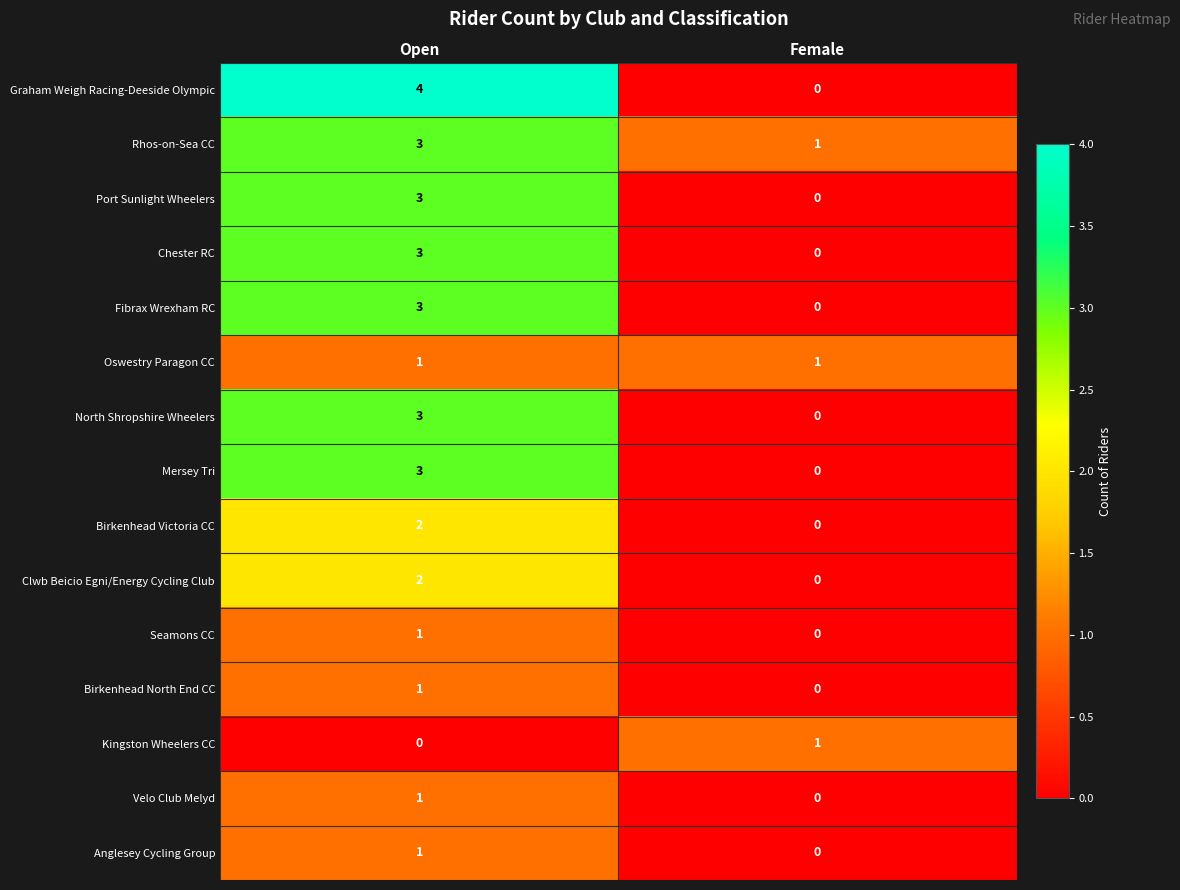

What is the sum of all Port Sunlight Wheelers values?

3